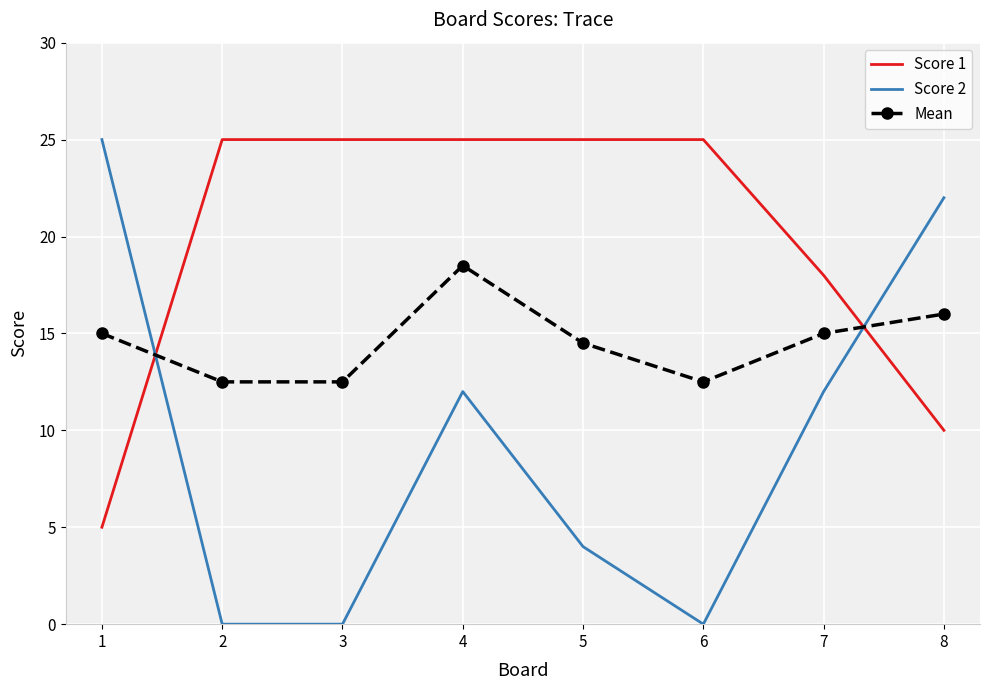

Rank the series by their average value, from highest to lowest.

Score 1, Mean, Score 2